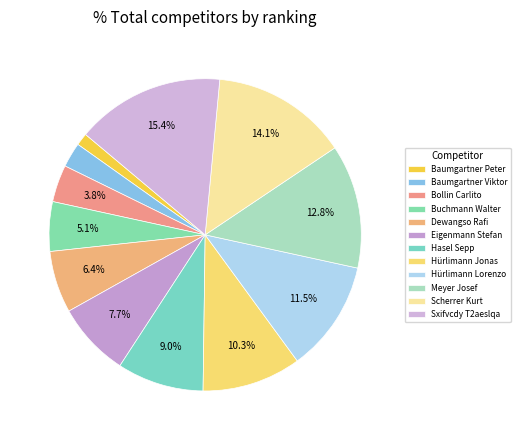

True or false: Sxifvcdy T2aeslqa accounts for 15% of the total.

True